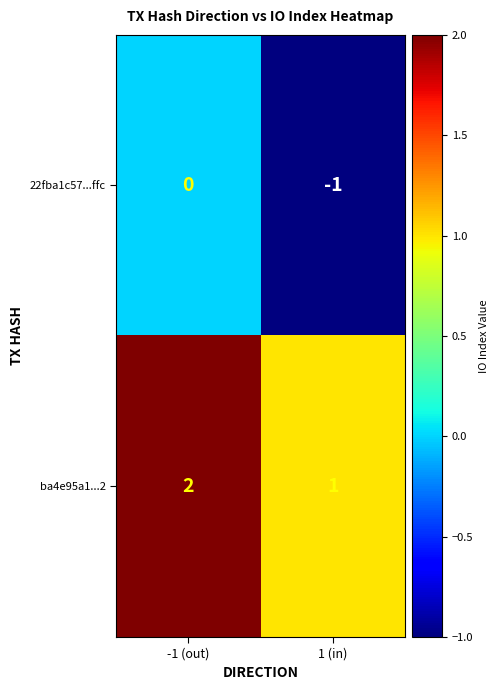

Where is ba4e95a1...2 nearest to the value 1?

1 (in)